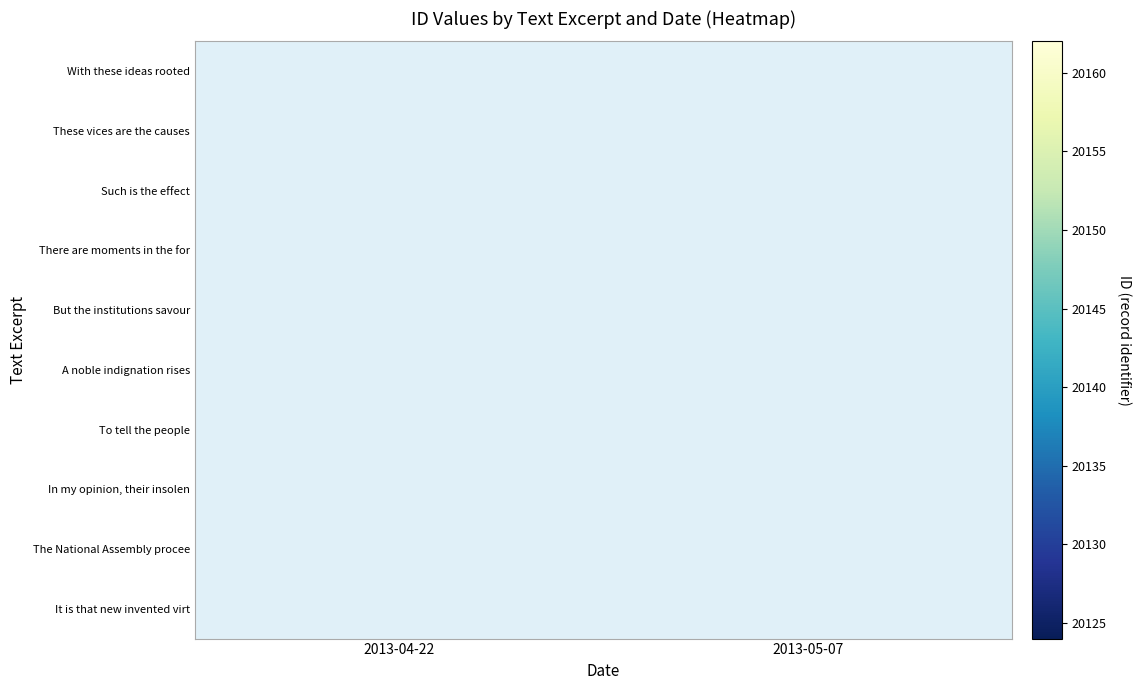

Is it true that It is that new invented virt equals 20162.0 at 2013-05-07?

True